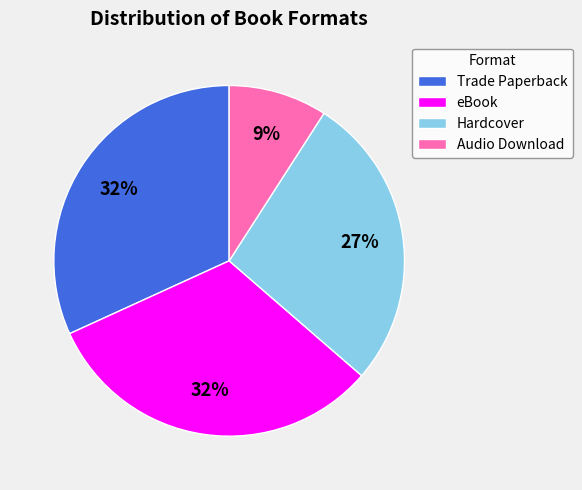

Is there a majority slice in this chart?

No